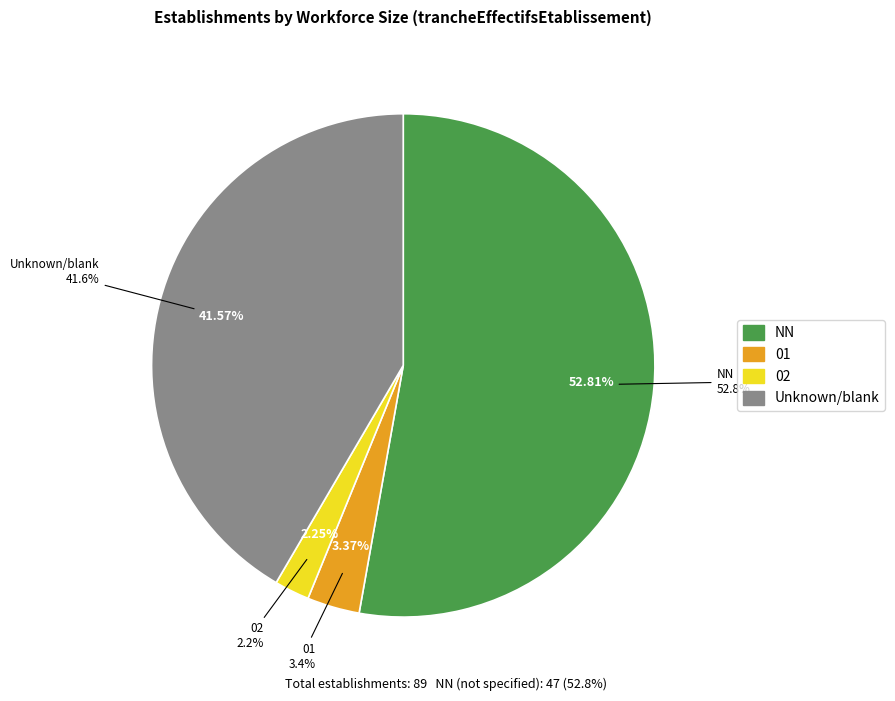

To the nearest percent, what portion does 01 represent?

3%